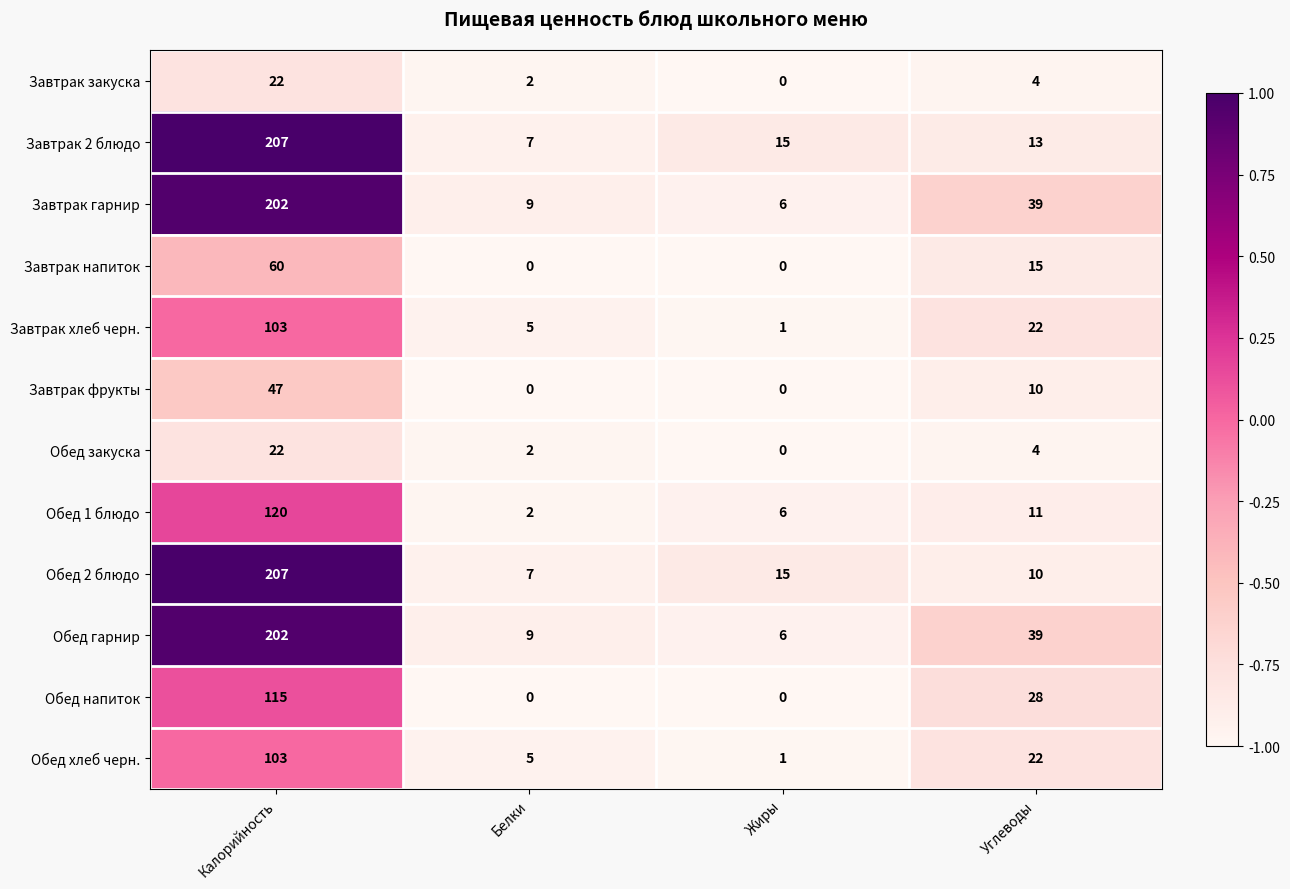

Read the Обед закуска value at Углеводы, to the nearest 5.

5